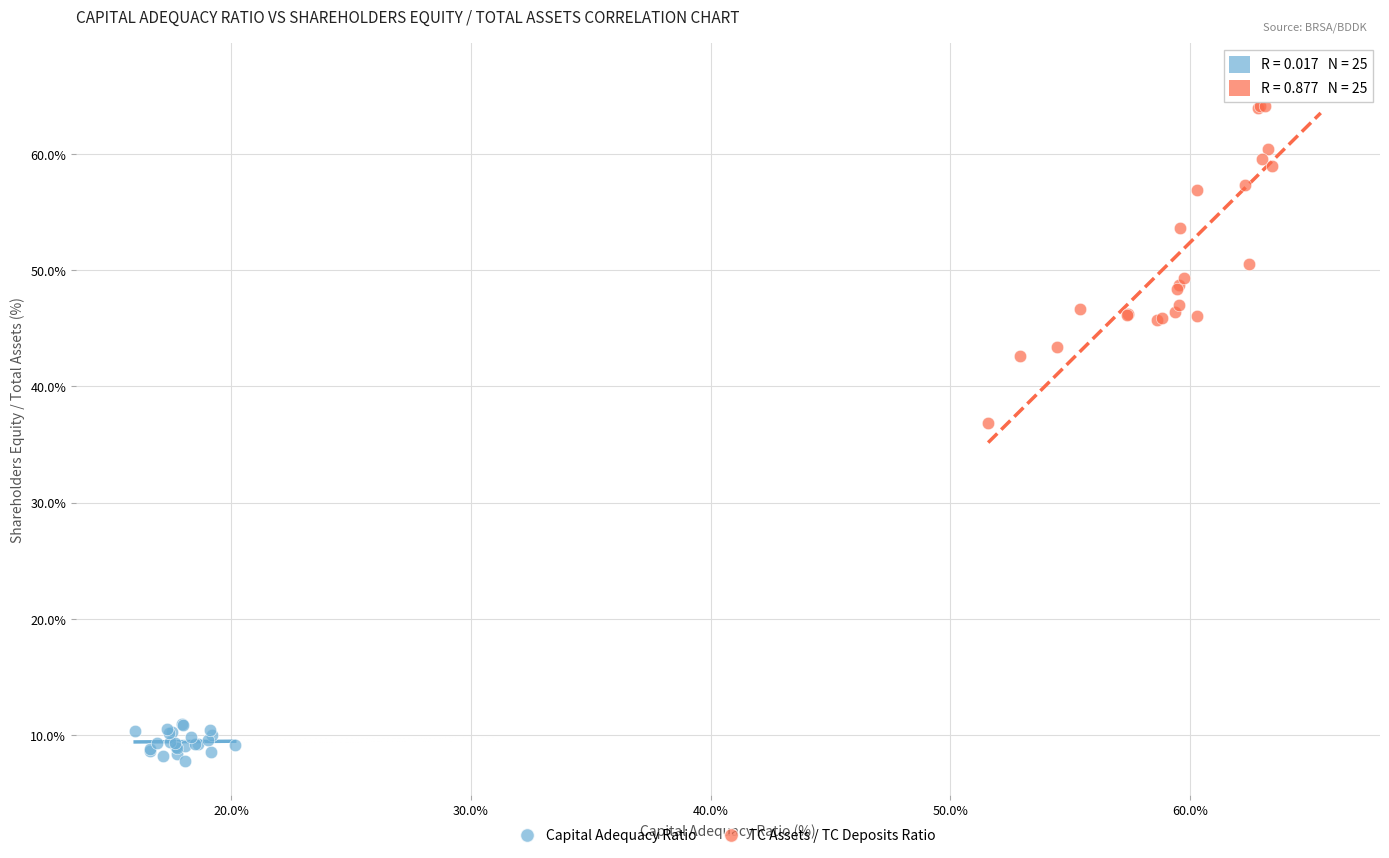

Which series contains the highest Y value?

TC Assets / TC Deposits Ratio